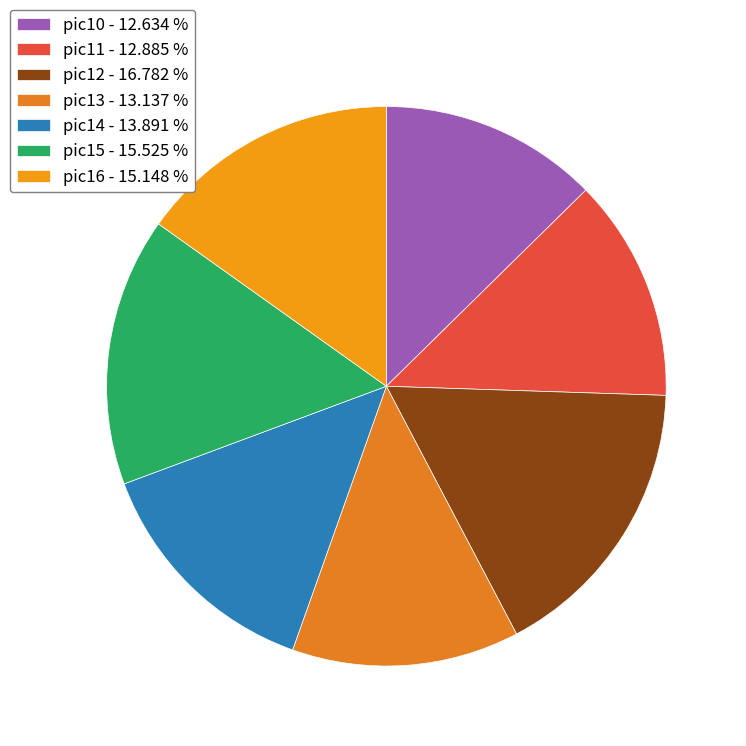

Rank the categories by value from highest to lowest.

pic12, pic15, pic16, pic14, pic13, pic11, pic10